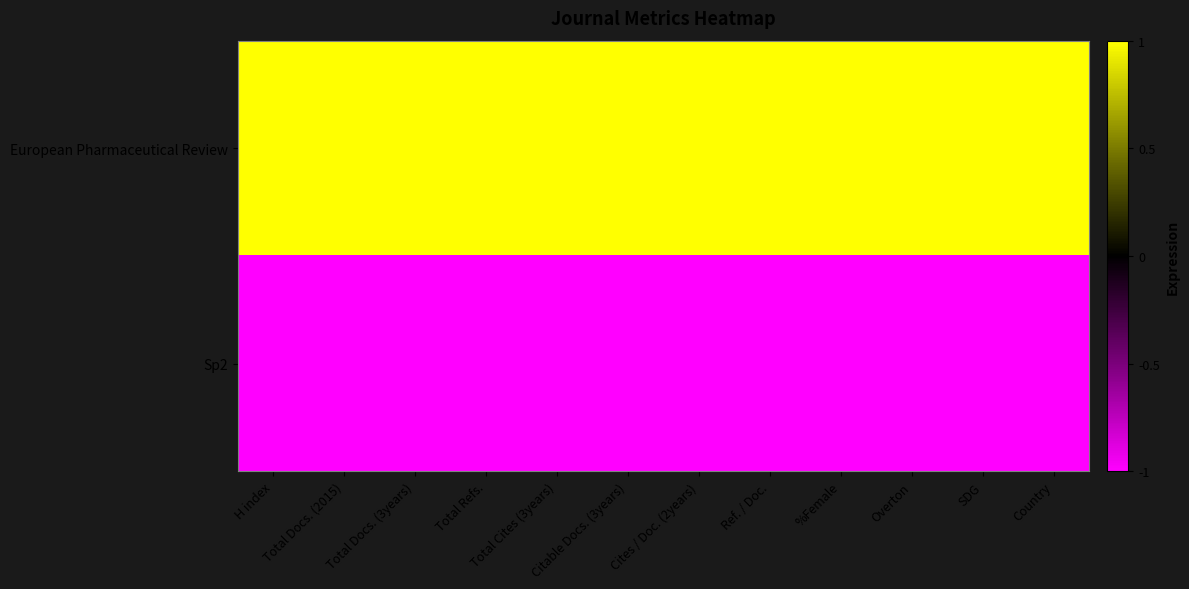

Reading left to right, extract all data points from this chart.

European Pharmaceutical Review: H index=1	Total Docs. (2015)=1	Total Docs. (3years)=1	Total Refs.=1	Total Cites (3years)=1	Citable Docs. (3years)=1	Cites / Doc. (2years)=1	Ref. / Doc.=1	%Female=1	Overton=1	SDG=1	Country=1
Sp2: H index=-1	Total Docs. (2015)=-1	Total Docs. (3years)=-1	Total Refs.=-1	Total Cites (3years)=-1	Citable Docs. (3years)=-1	Cites / Doc. (2years)=-1	Ref. / Doc.=-1	%Female=-1	Overton=-1	SDG=-1	Country=-1